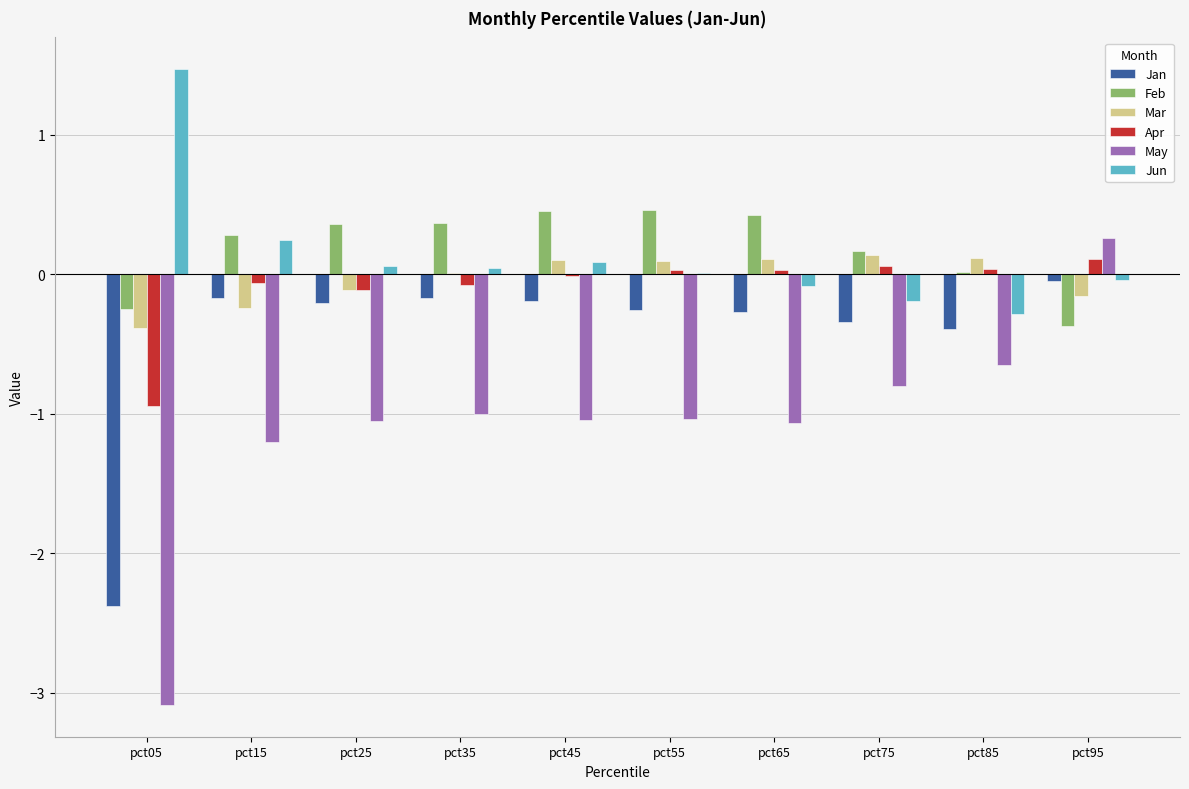

What is the sum of all Feb values?

1.9